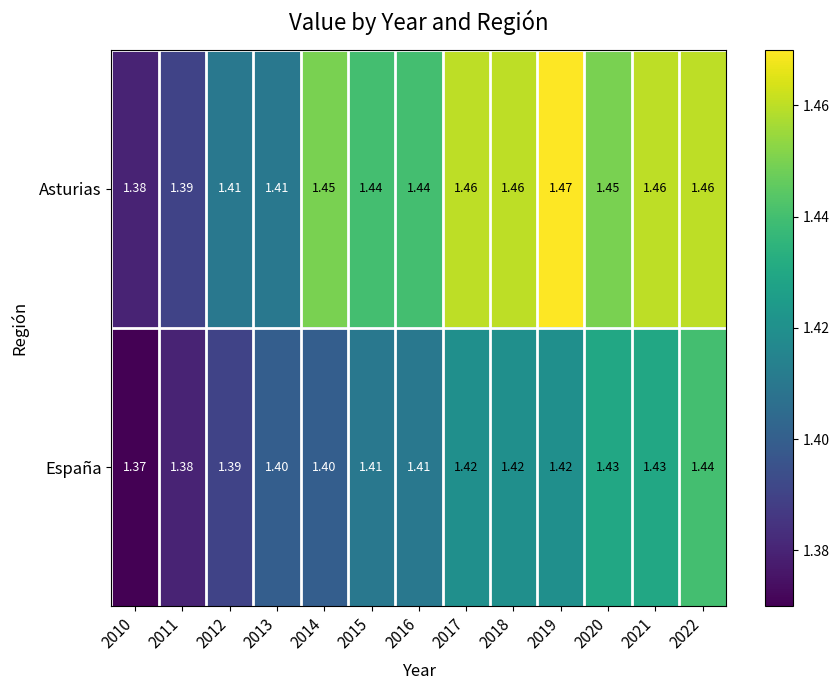

Which series has the largest total across all categories?

Asturias